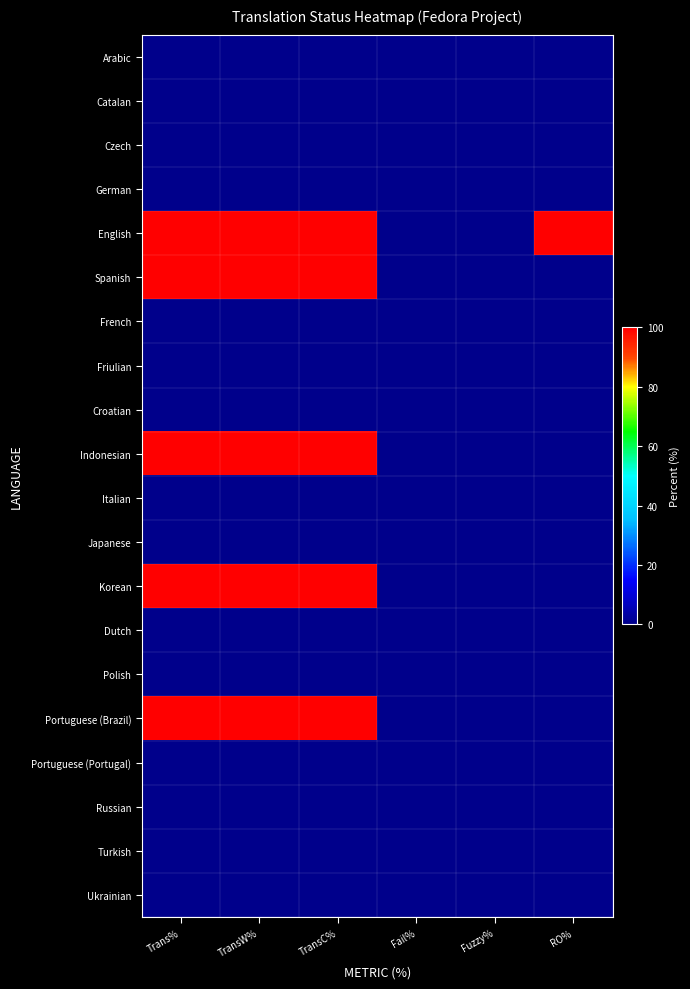

At TransC%, list the series in order from smallest to largest.

Arabic, Catalan, Czech, German, French, Friulian, Croatian, Italian, Japanese, Dutch, Polish, Portuguese (Portugal), Russian, Turkish, Ukrainian, English, Spanish, Indonesian, Korean, Portuguese (Brazil)